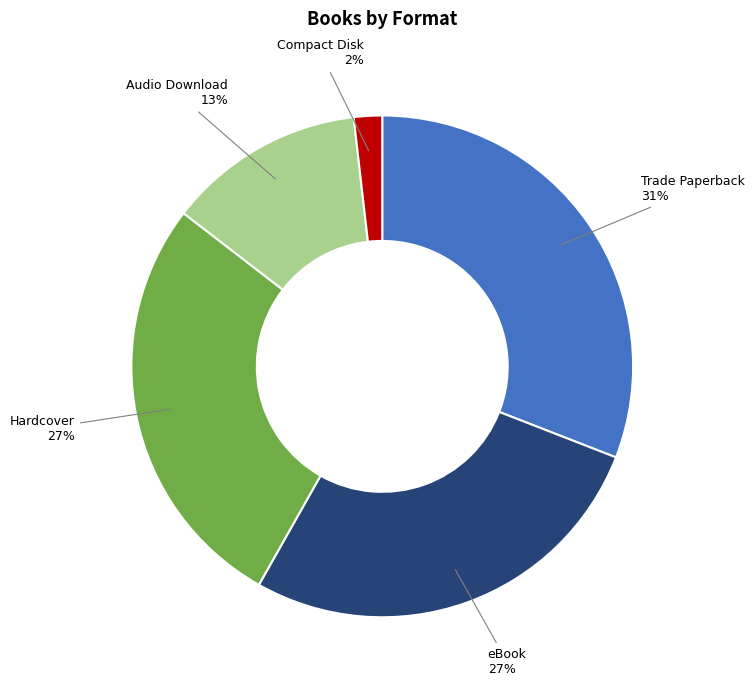

Does any single category account for the majority?

No